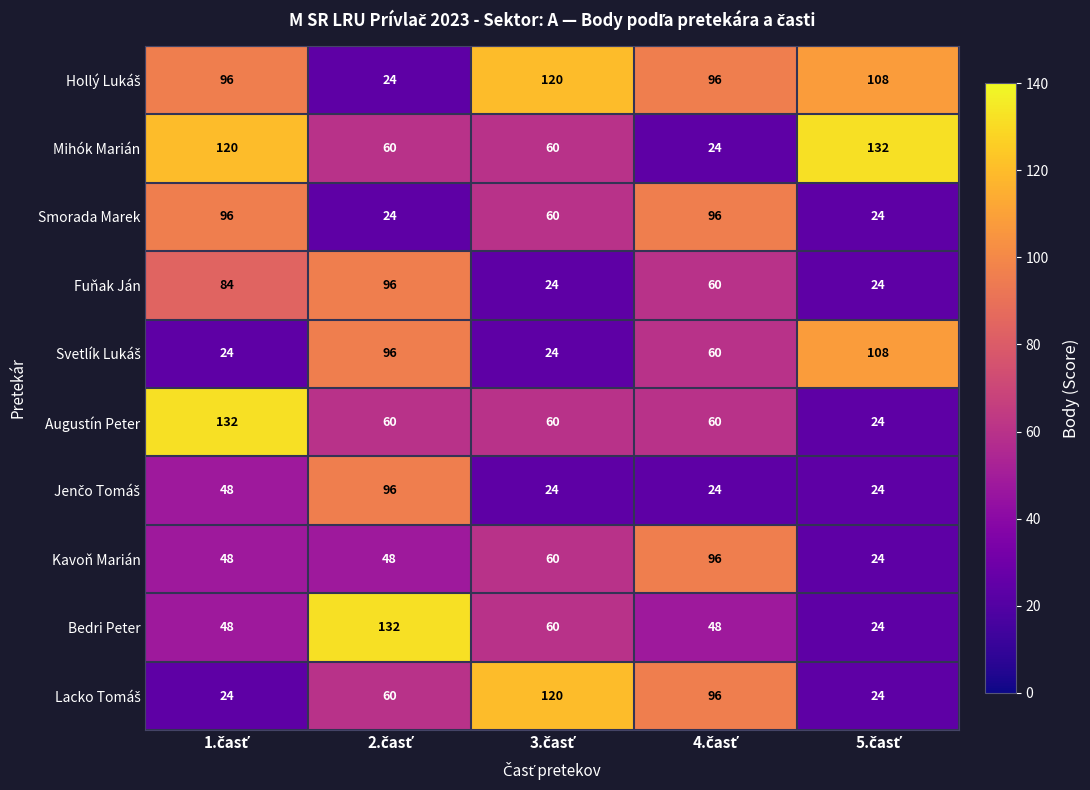

At how many categories does at least one series exceed 66?

5